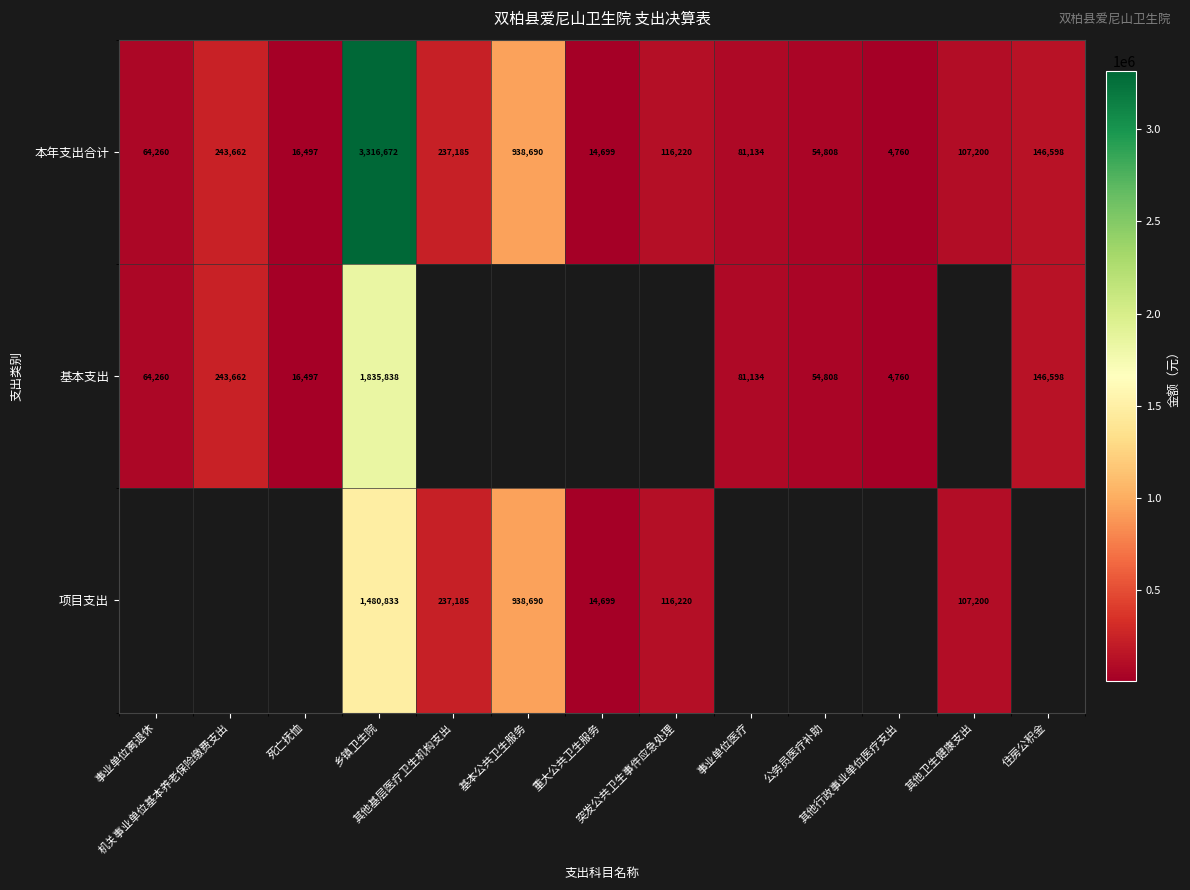

Is the value of 基本支出 at 其他行政事业单位医疗支出 greater than the value of 本年支出合计 at 基本公共卫生服务?

No